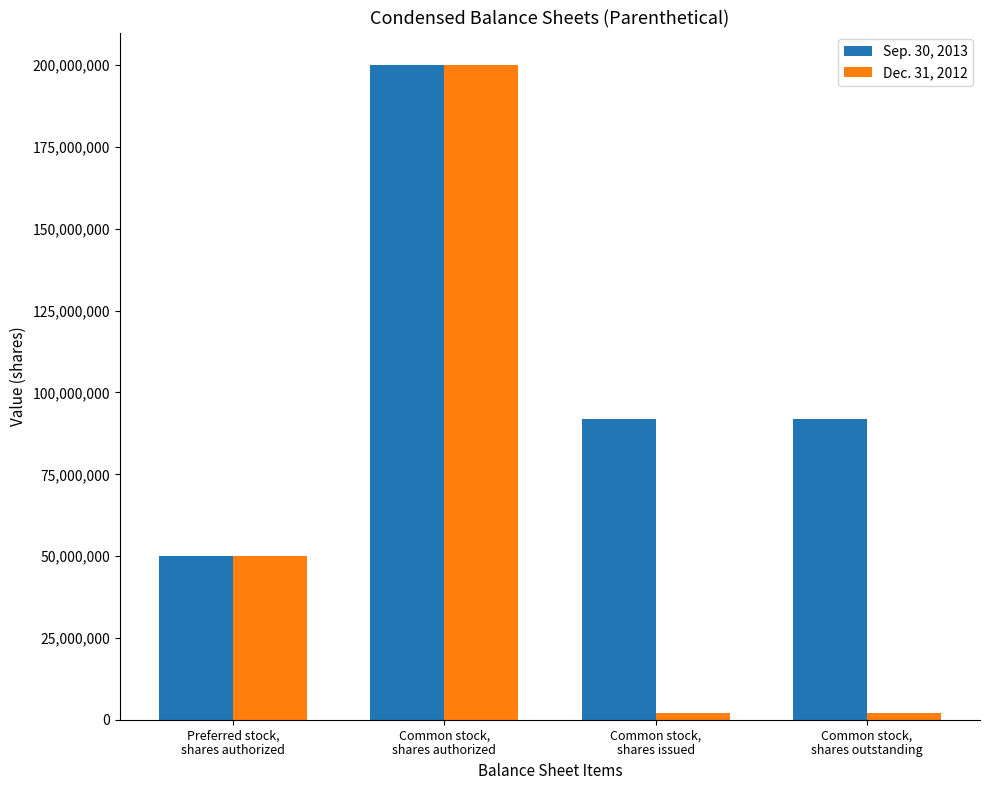

Are the bars horizontal?

No